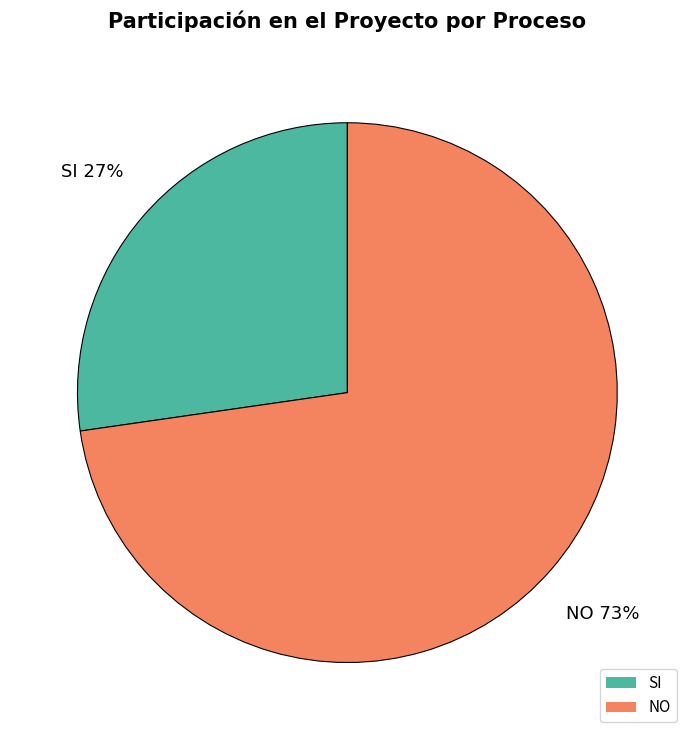

What percentage is the SI slice, to the nearest percent?

27%